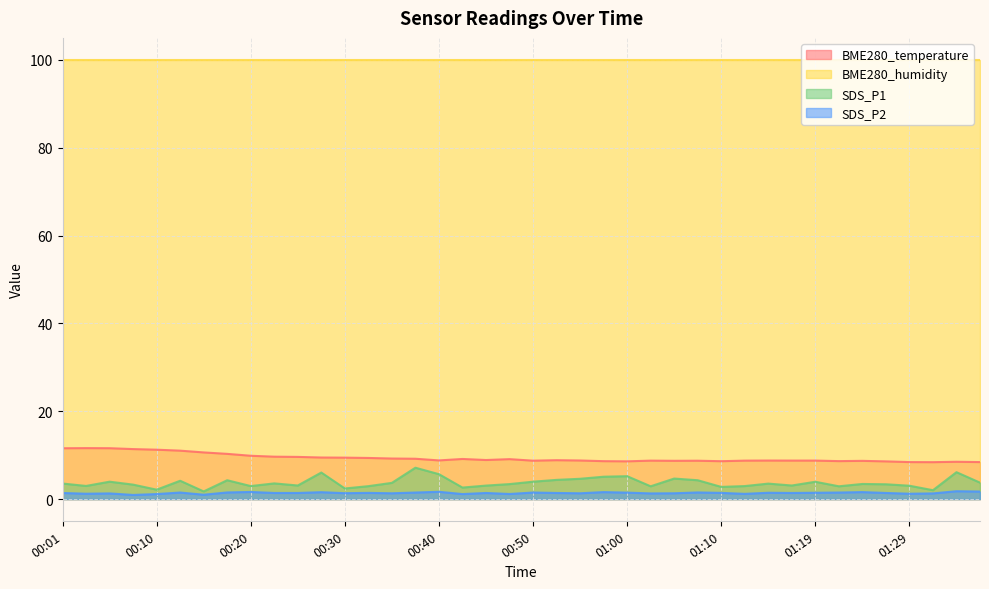

Which category has the lowest value across all series?

00:08